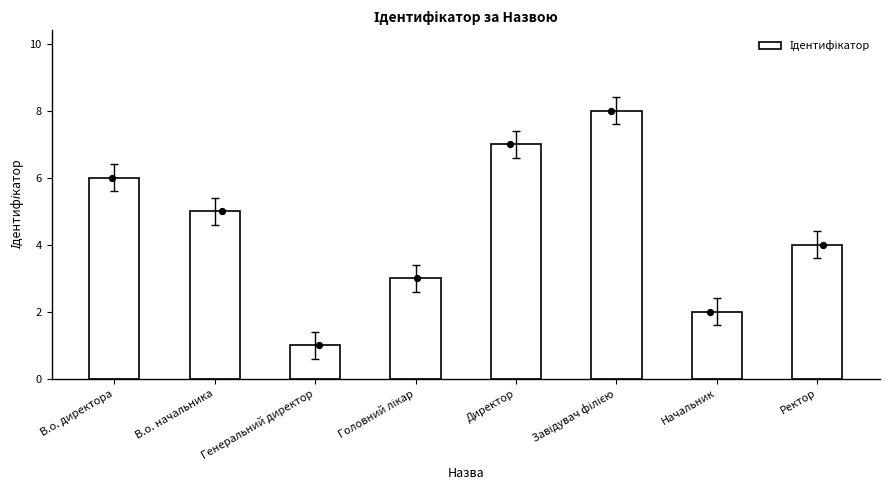

What is the change in value from Генеральний директор to Начальник?

+1